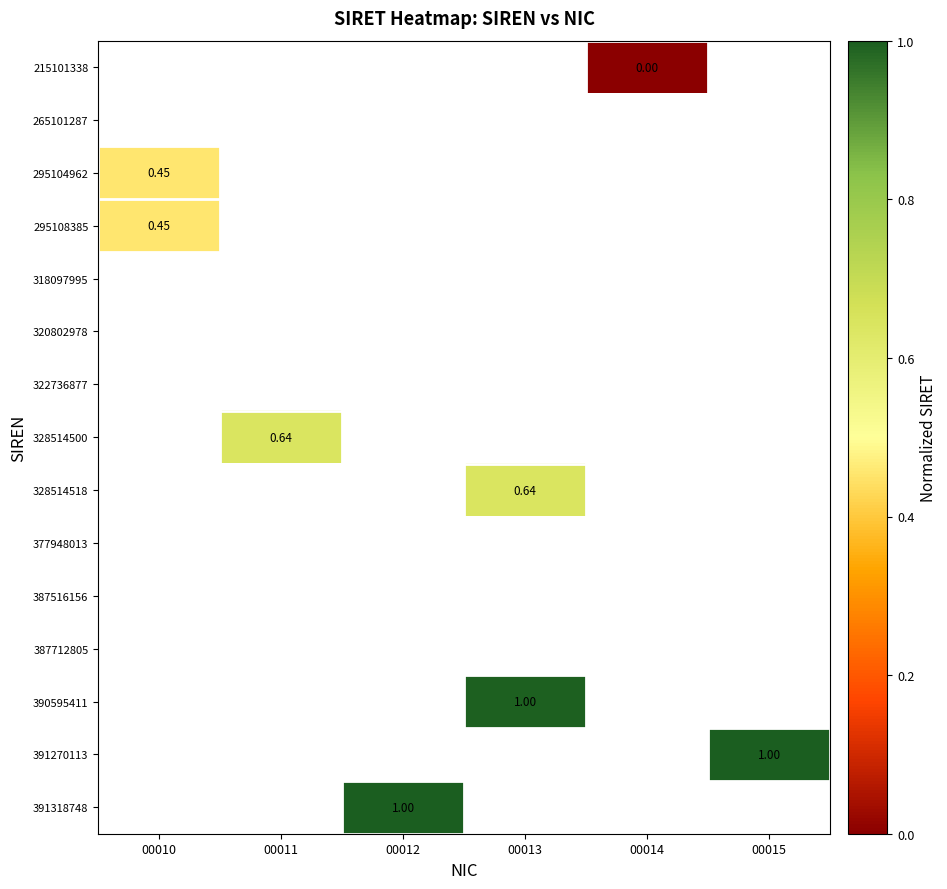

Where does the 390595411 series first go above 0?

00013